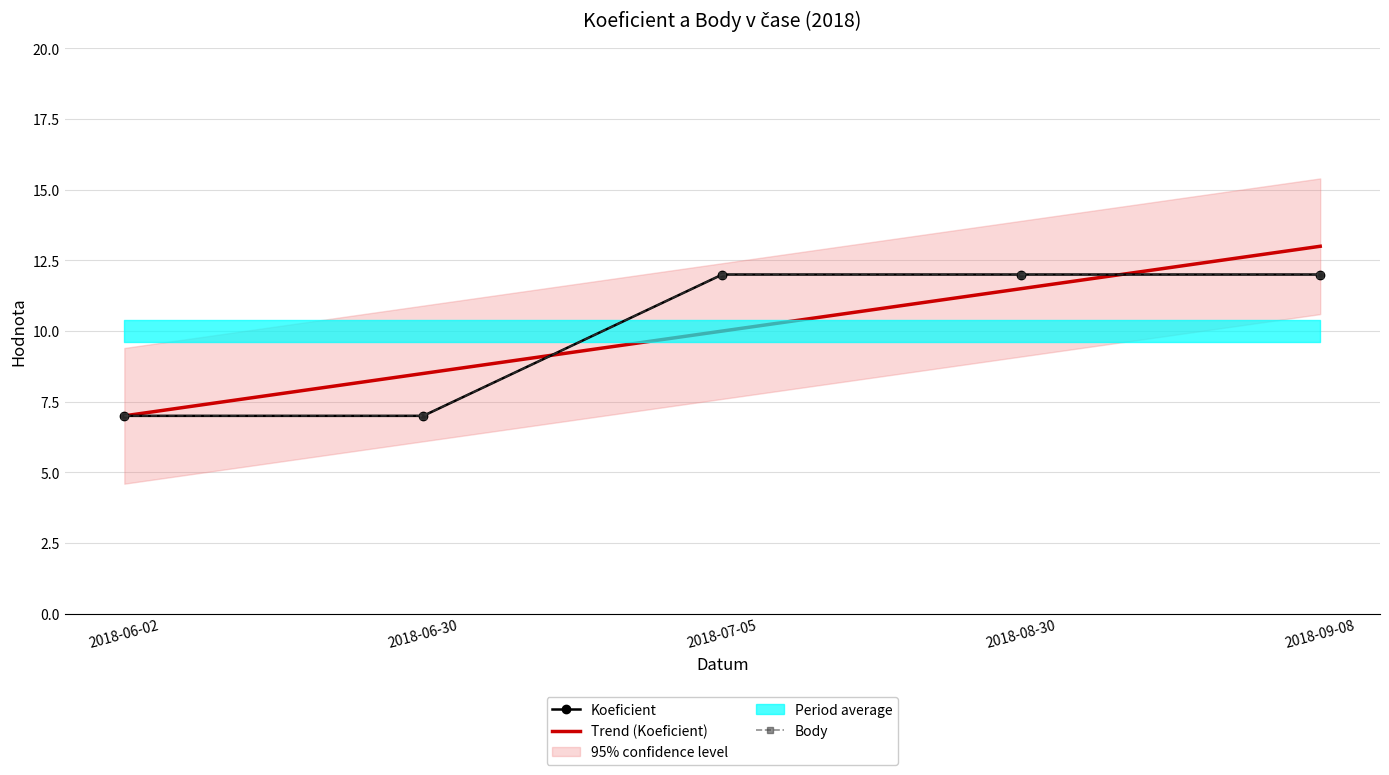

True or false: Koeficient has a value of 21 at 2018-08-30.

False